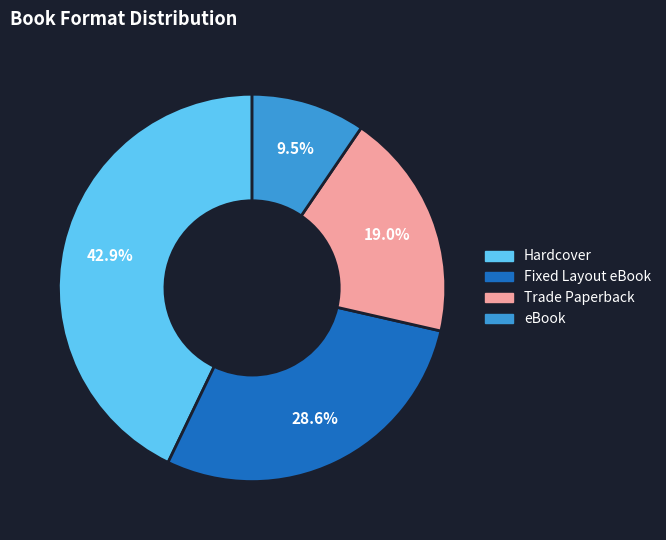

Does any single category account for the majority?

No